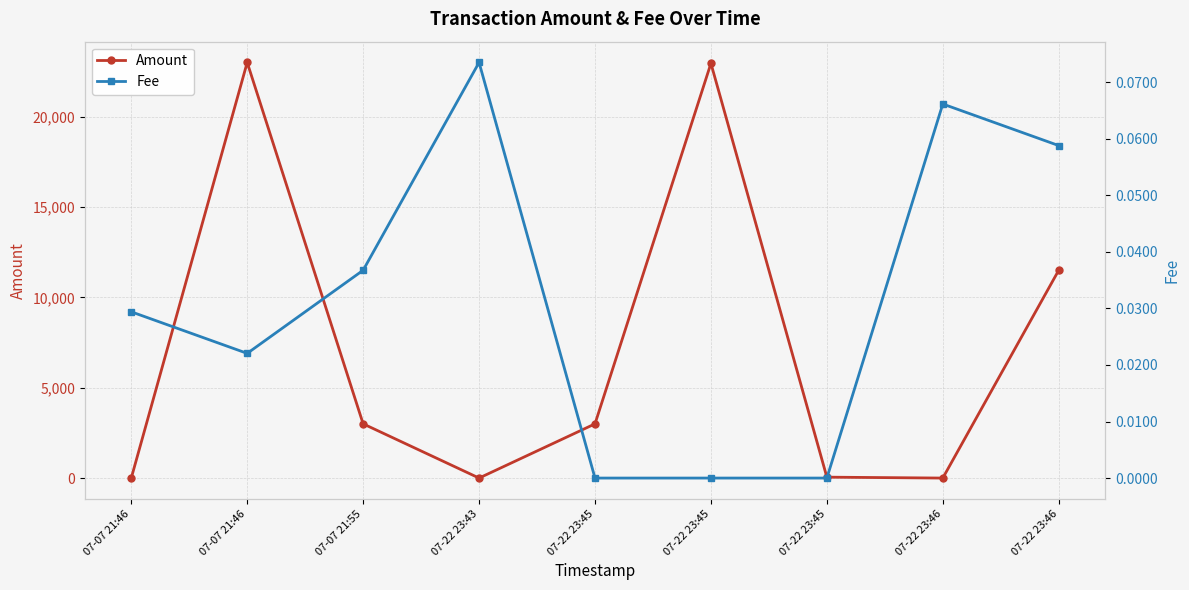

How many lines are shown in the chart?

2